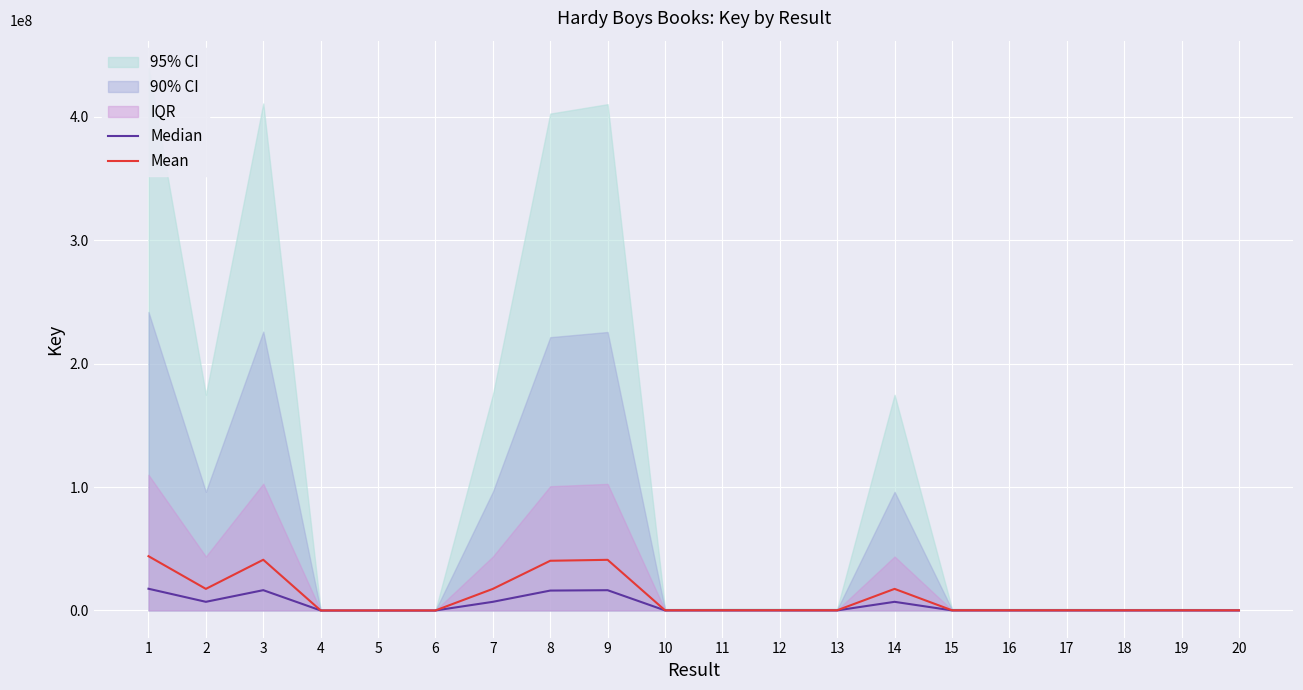

Rank the series at 3 from lowest to highest value.

Median, Mean